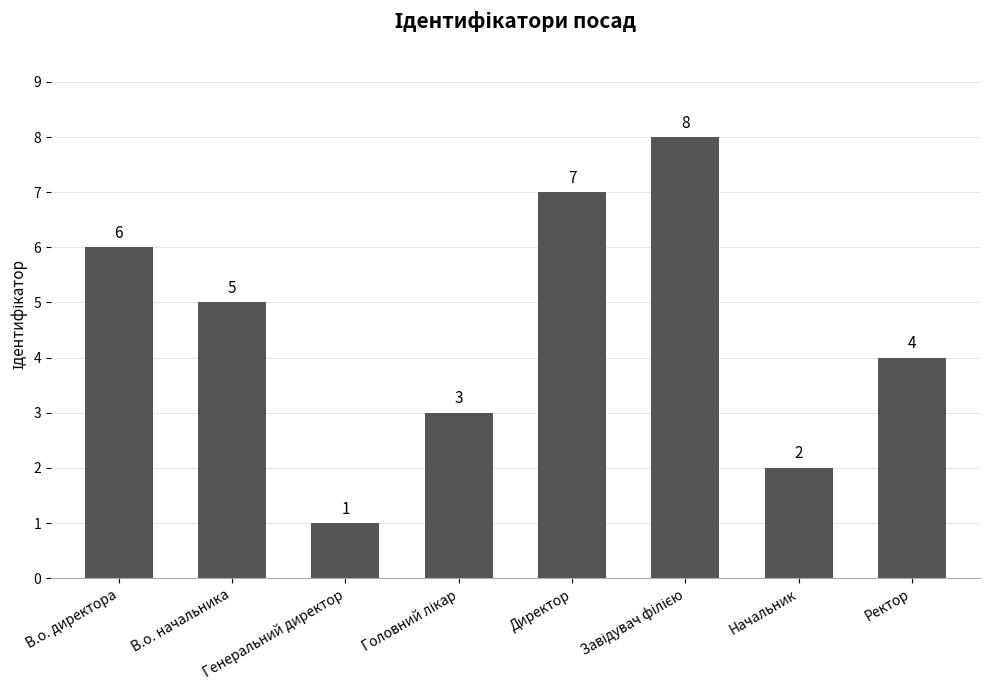

The chart shows a value of 1 at Начальник. True or false?

False